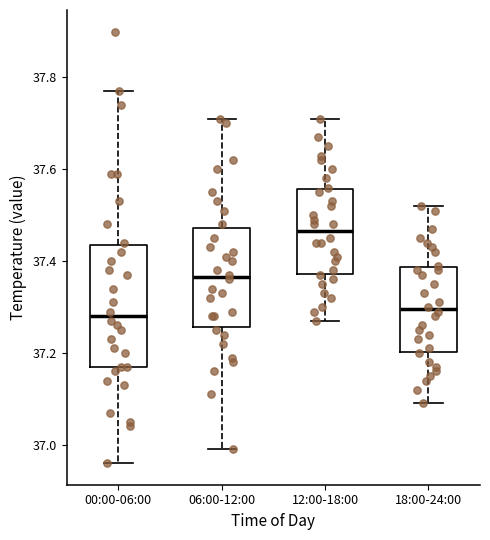

Which box is the tallest, from its lower edge to its upper edge?

00:00-06:00